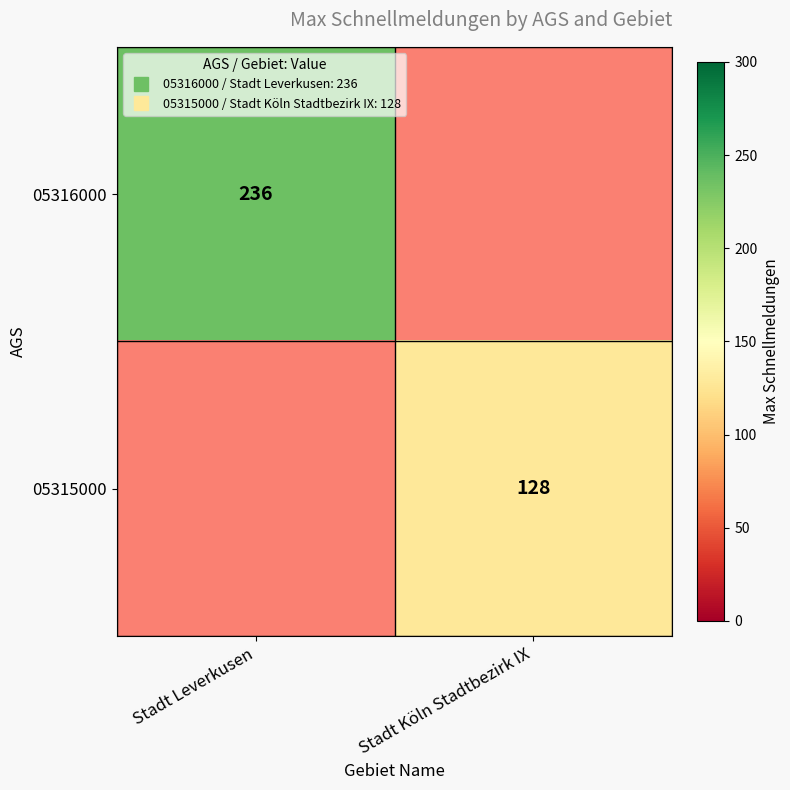

What is the maximum value shown in the chart?

236.0